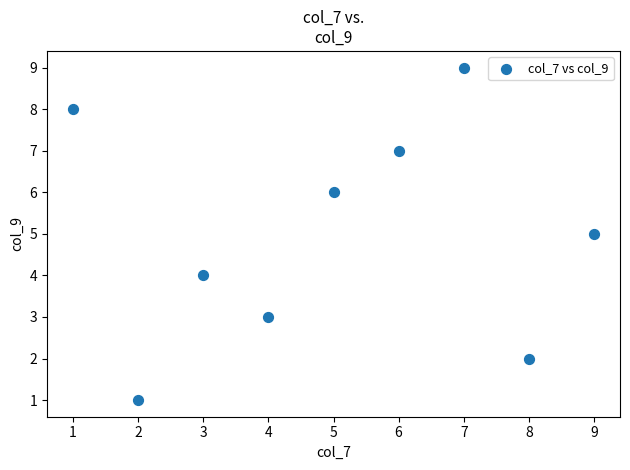

What is the range of X values (max minus min)?

8